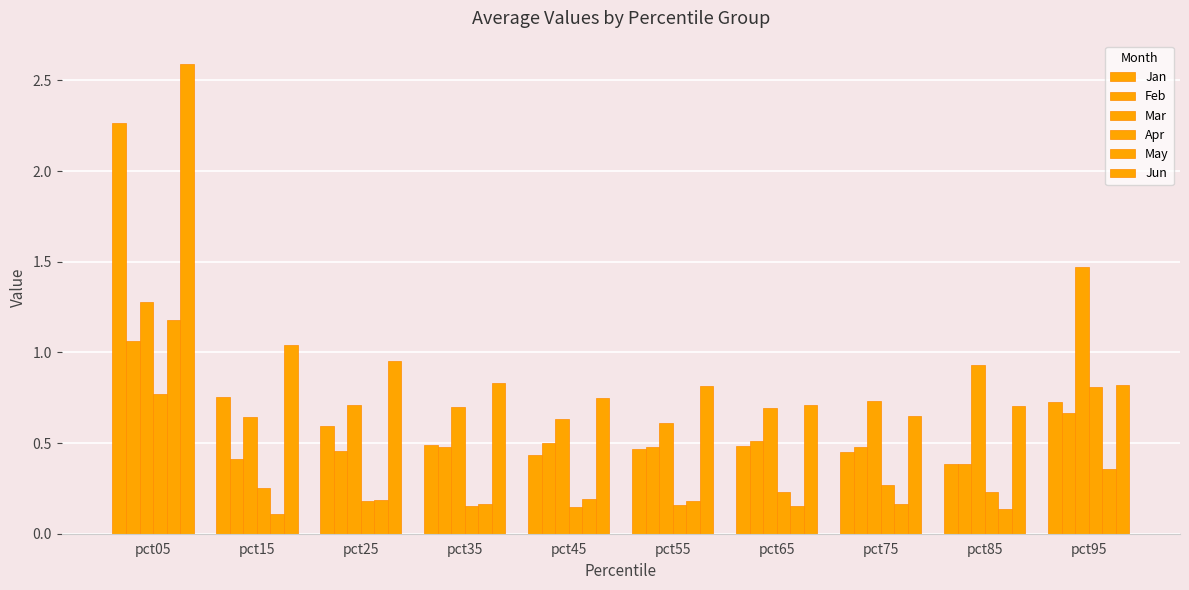

How many groups of bars are there?

10